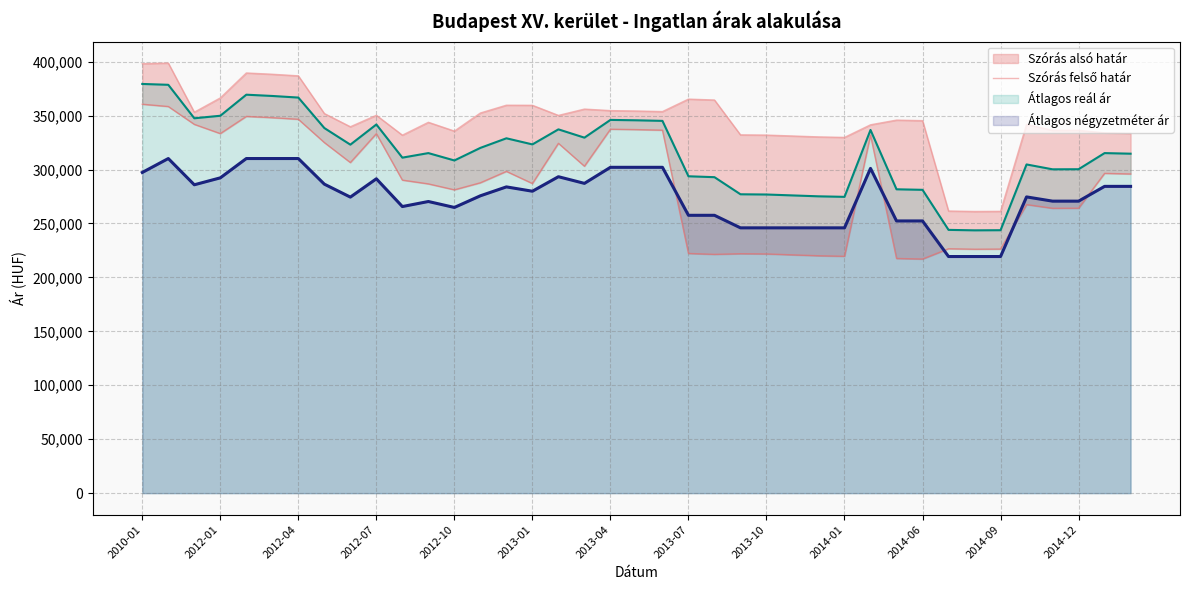

How many points are lower than both their immediate neighbors (excluding endpoints)?

9